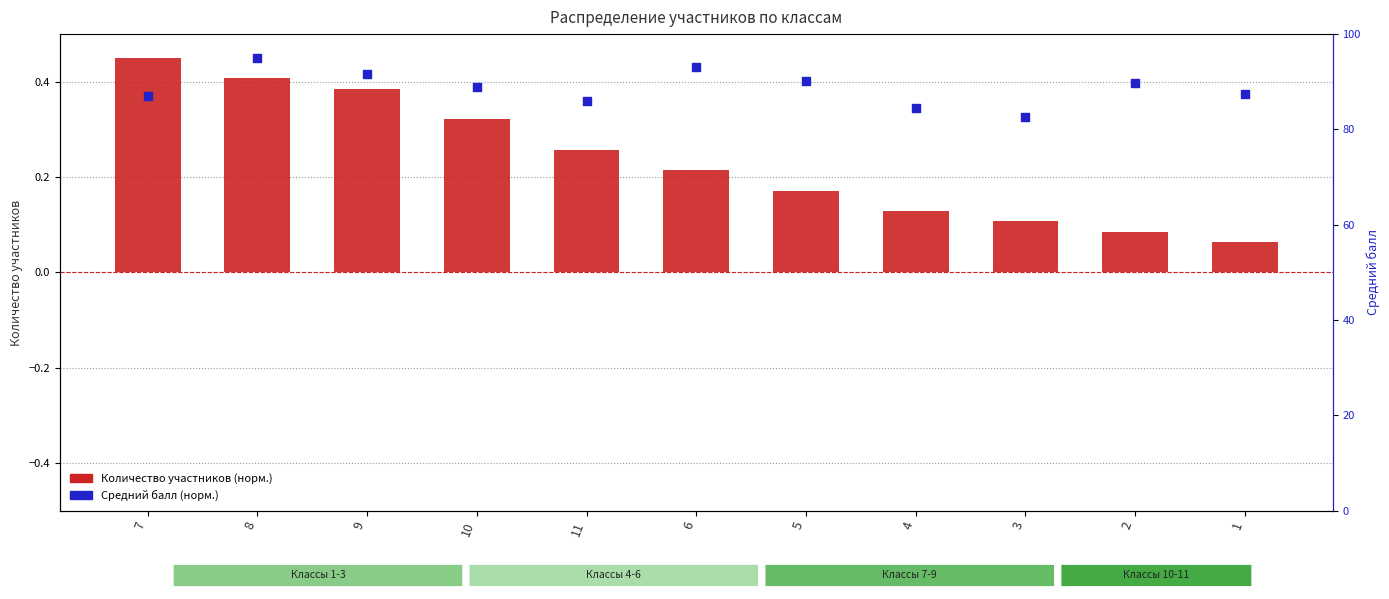

Which series contains the highest Y value?

Количество участников (норм.)